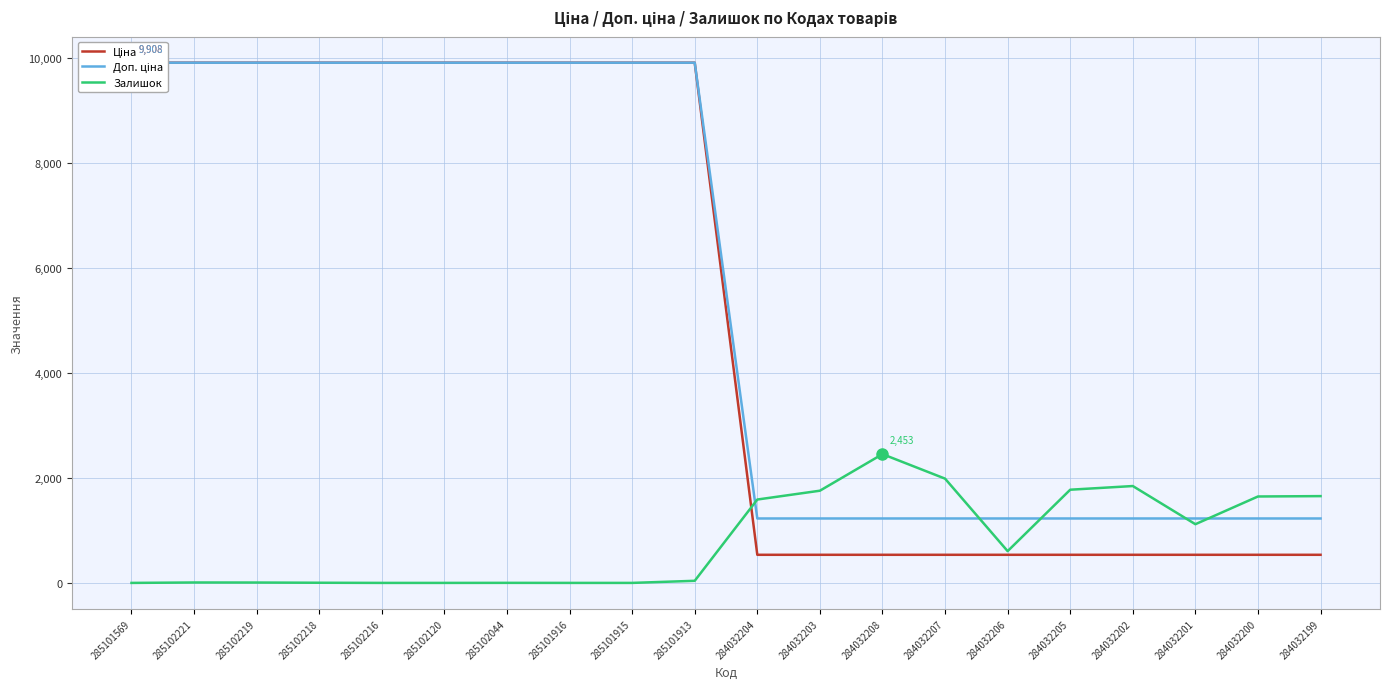

Where do Залишок and Ціна first cross each other?

285101913 and 284032204